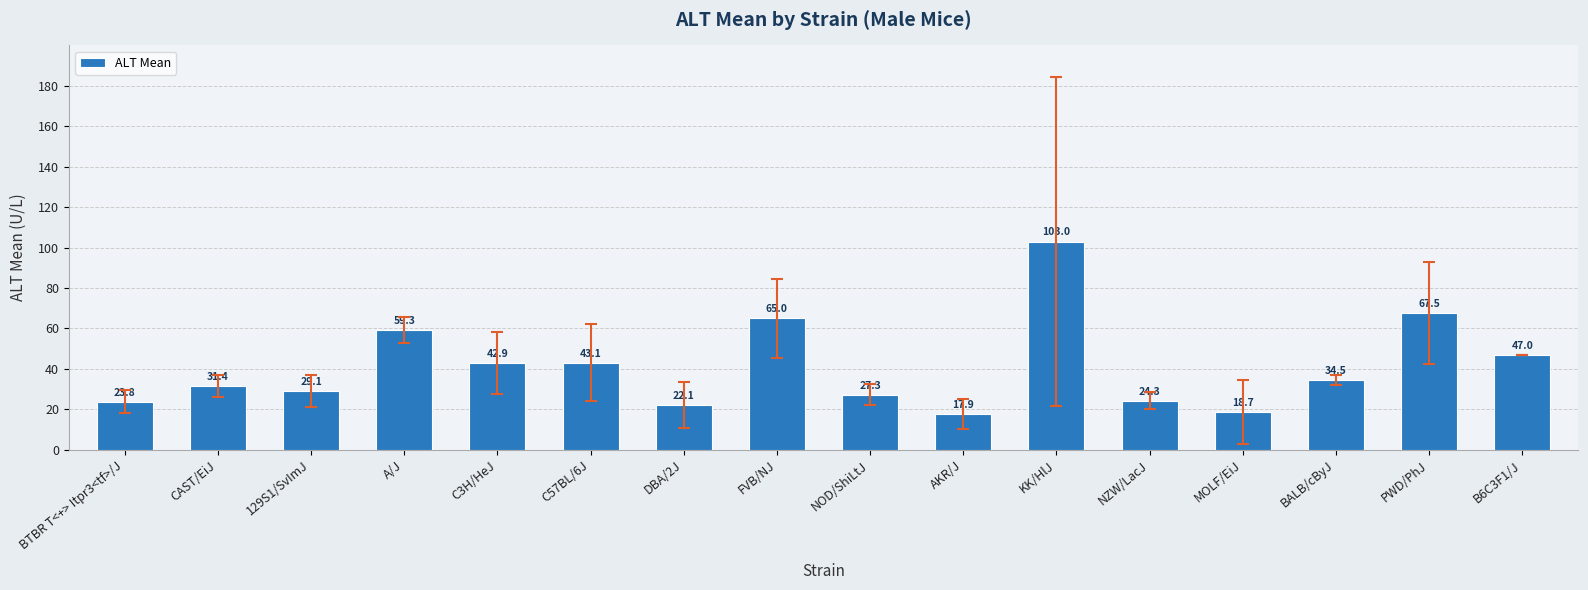

What is the label of the 16th bar from the right?

BTBR T<+> Itpr3<tf>/J